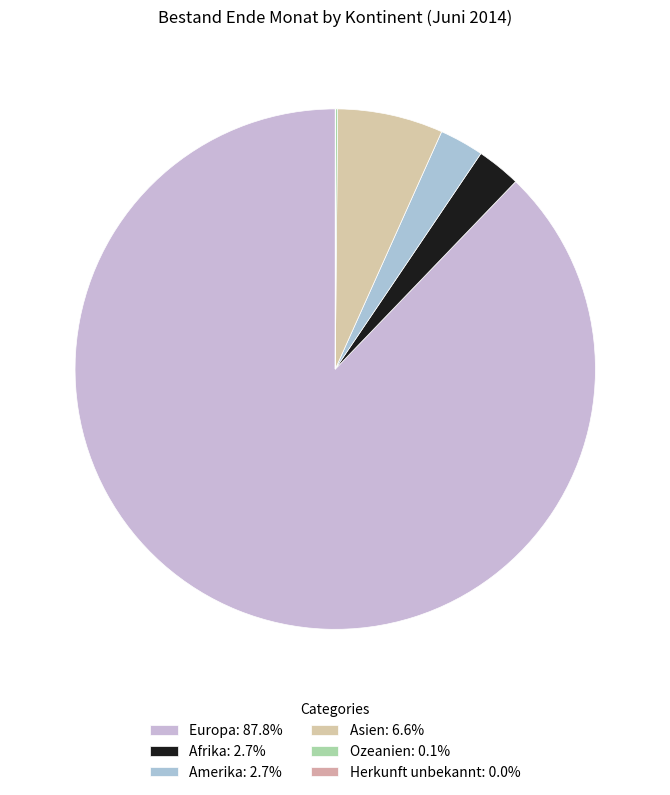

The Herkunft unbekannt slice represents 9% of the pie. True or false?

False